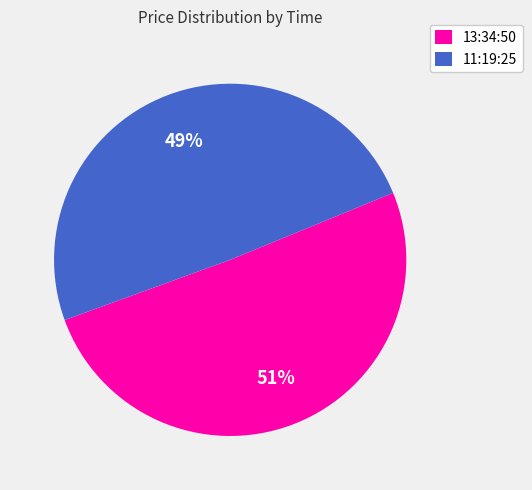

Which slice is the smallest?

11:19:25